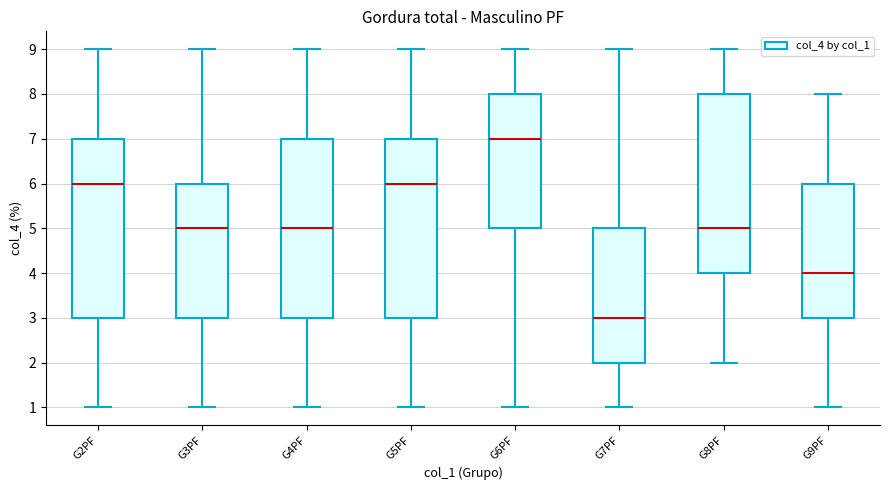

Which box has the highest median line?

G6PF